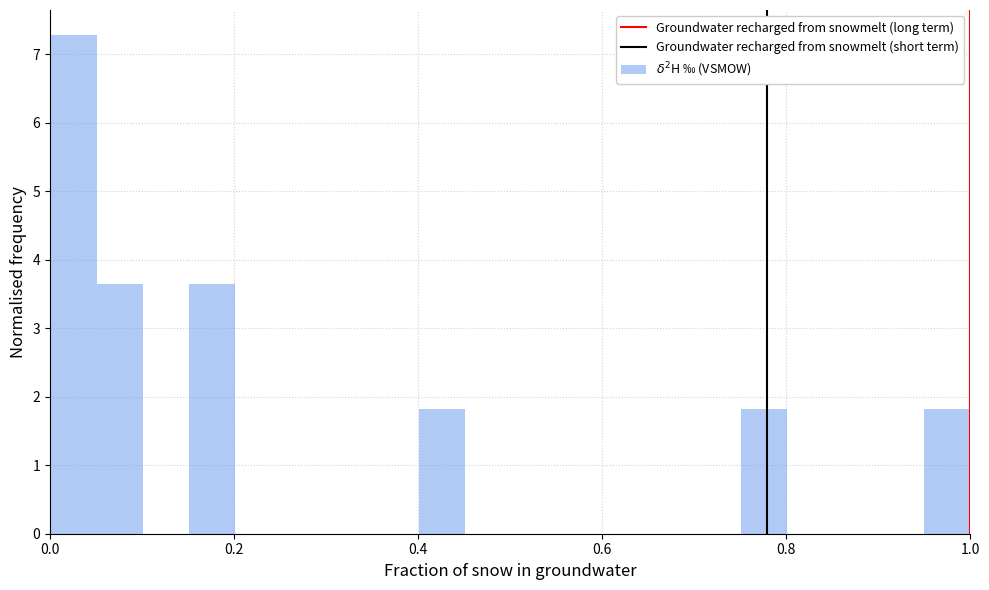

Read against the x-axis, roughly where is the centre of the tallest bar?

0.02